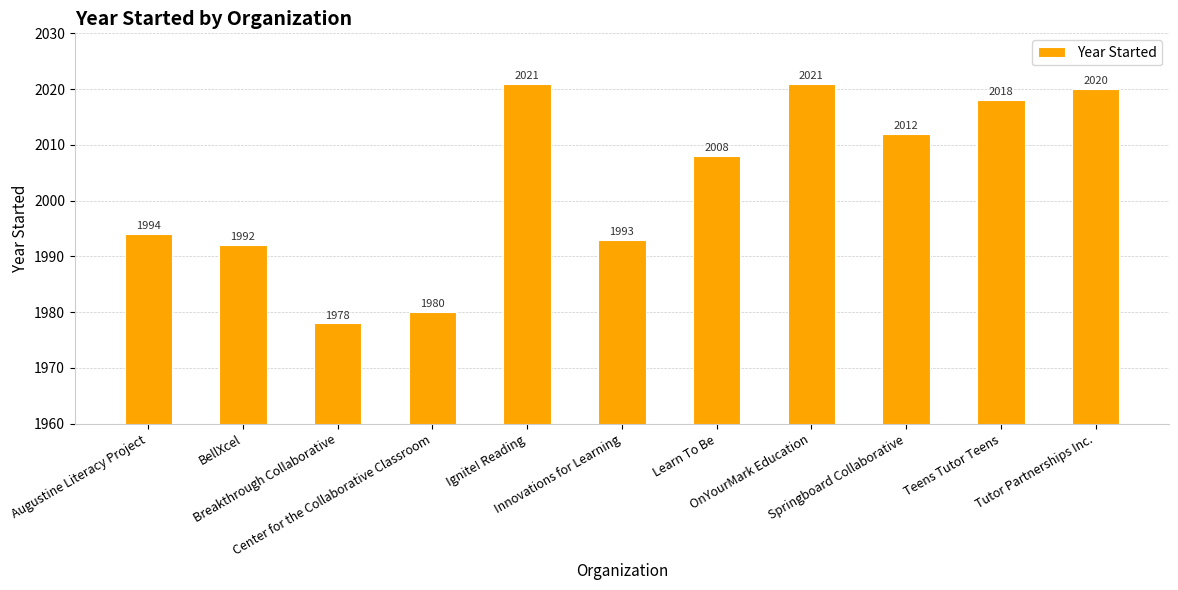

What is the value of the 2nd bar from the left?

1992